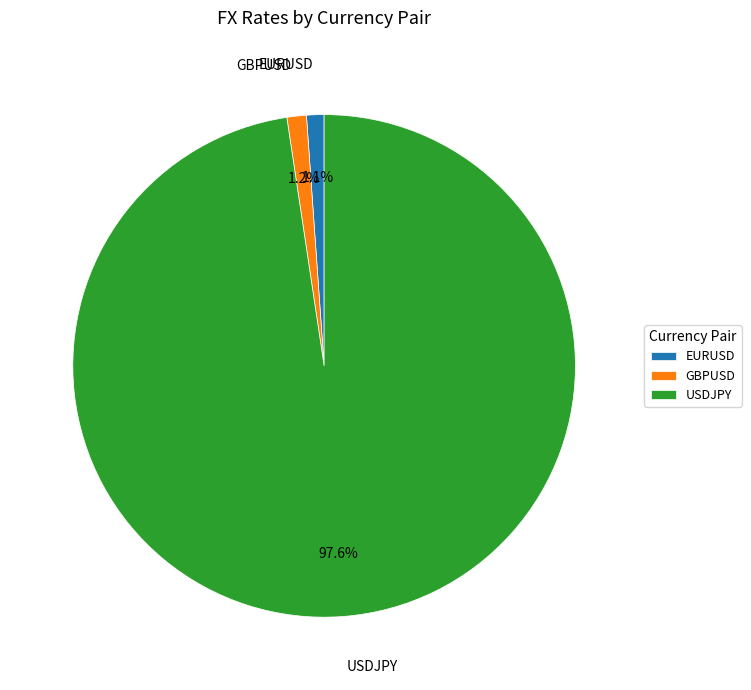

To the nearest percent, what is the difference between the largest and smallest slice percentages?

97%